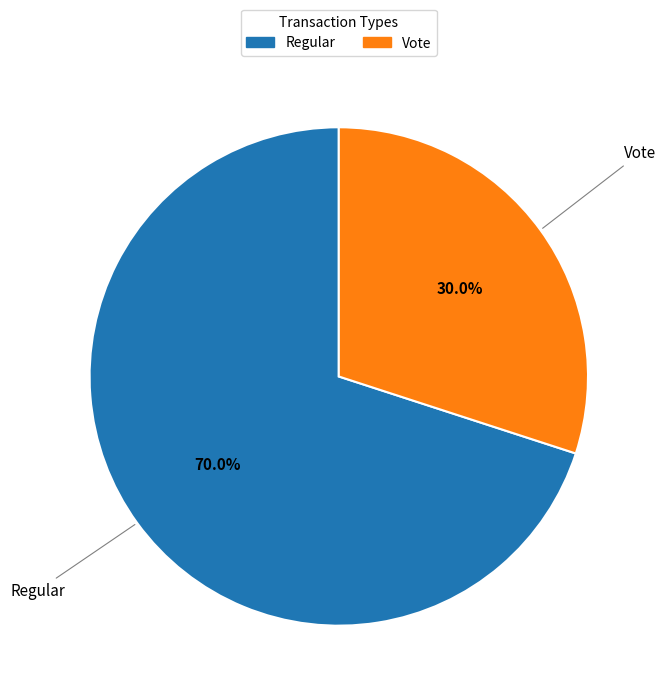

How many slices are in this pie chart?

2